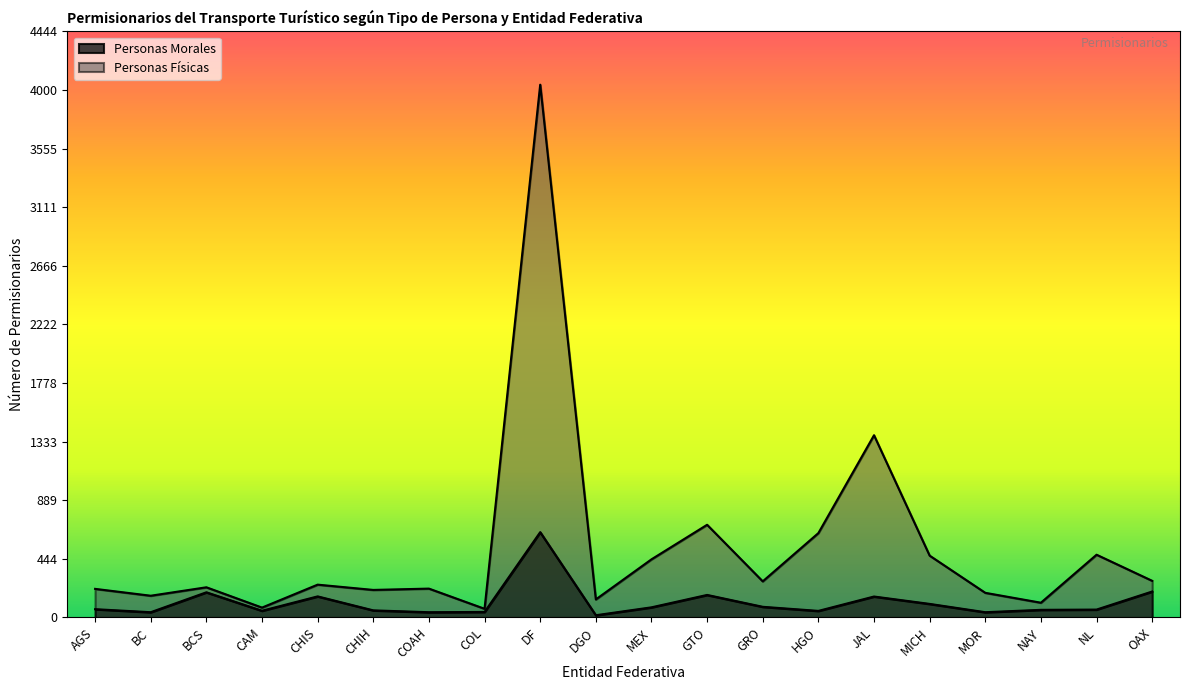

The Personas Fisicas series shows 6109 at DF. True or false?

False